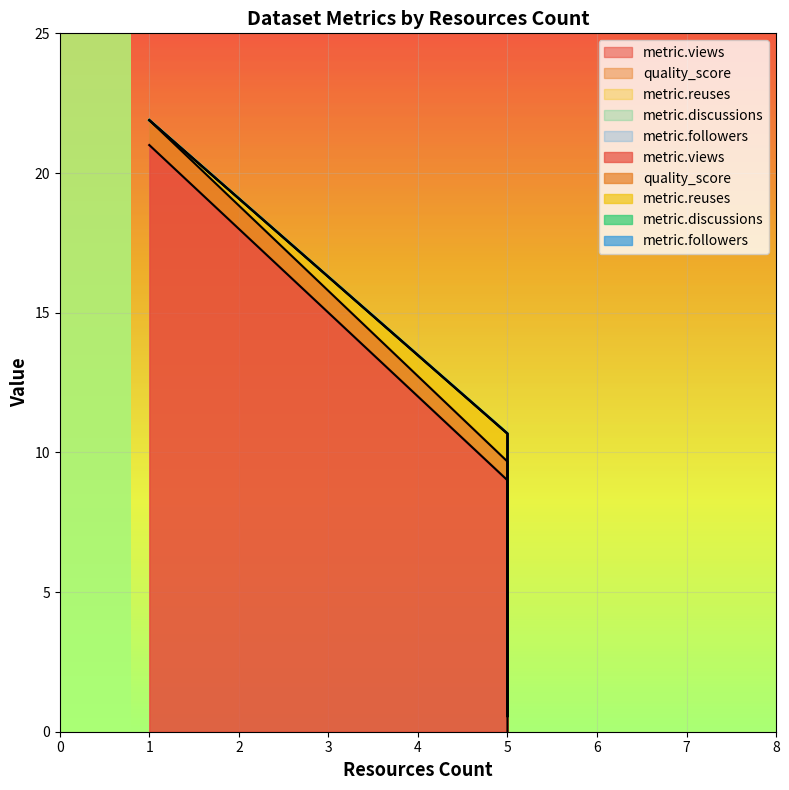

True or false: metric.discussions and metric.views cross at least once.

False